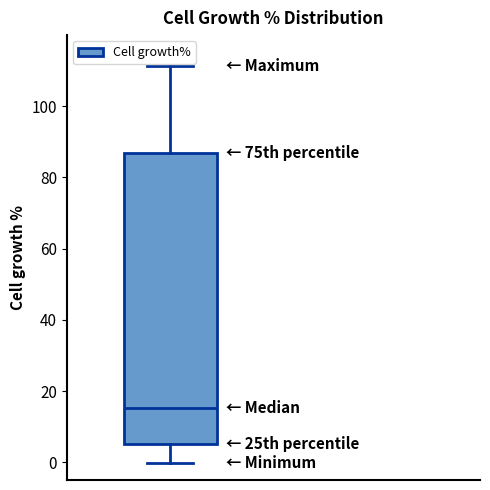

Where is the lower edge of the box on the y-axis? The values are not printed on the chart, so give them approximately, as read against the axis.

4